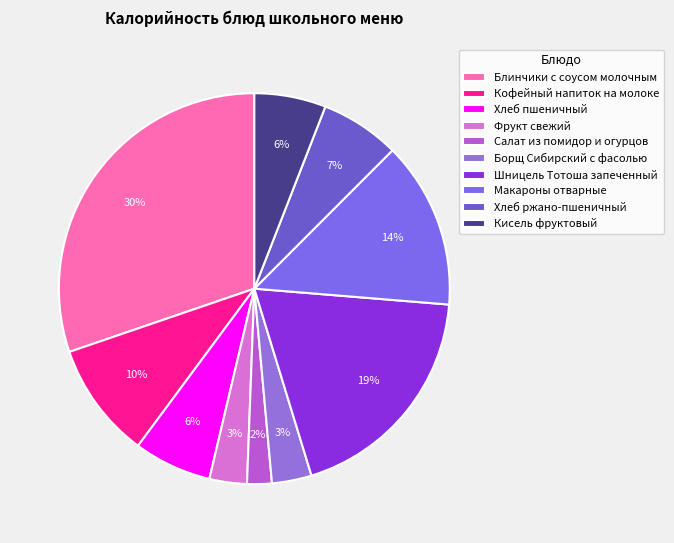

What percentage is NOT represented by Хлеб ржано-пшеничный?

93.4%